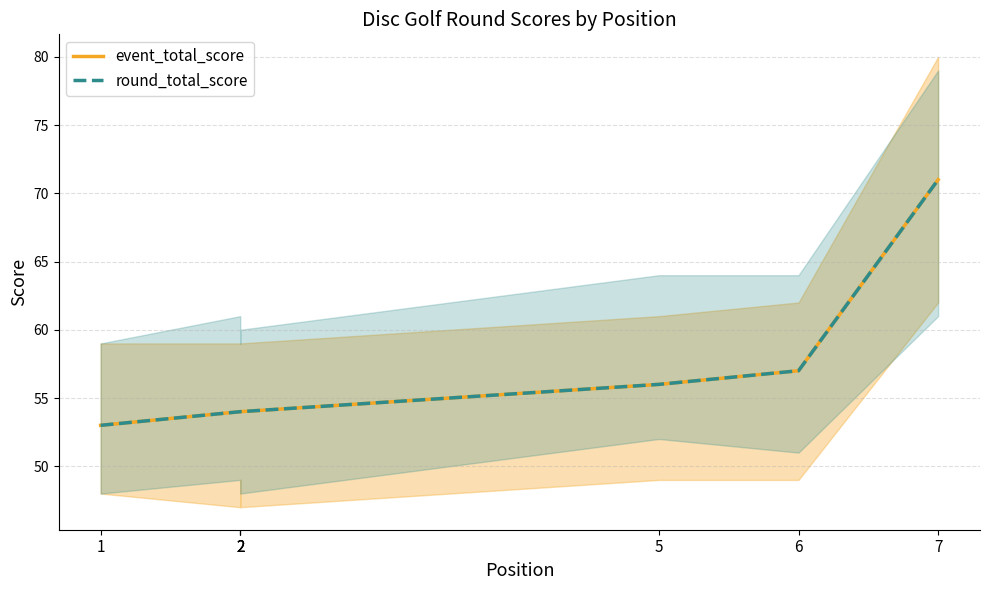

True or false: event_total_score and round_total_score intersect in this chart.

False